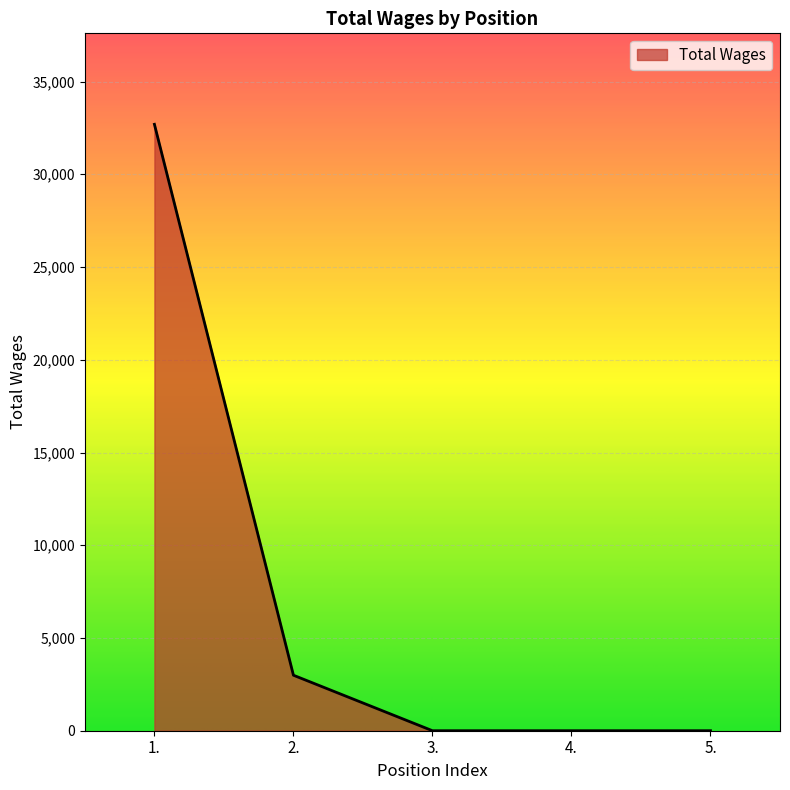

What is the difference between the second highest and second lowest values?

2992